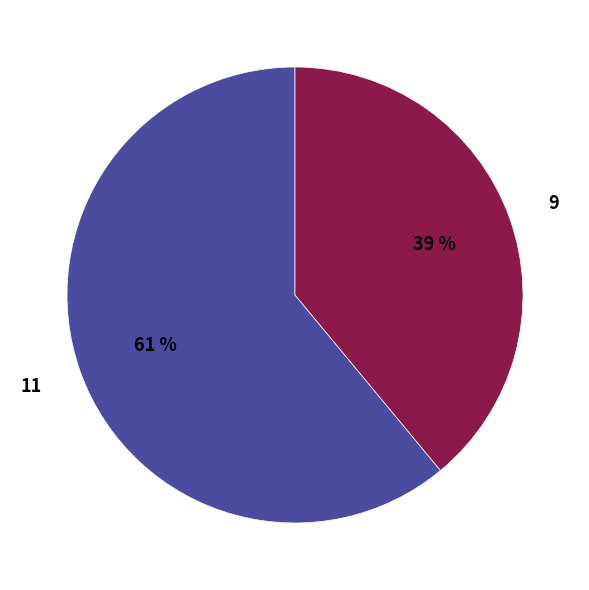

Between 9 and 11, which is larger?

11